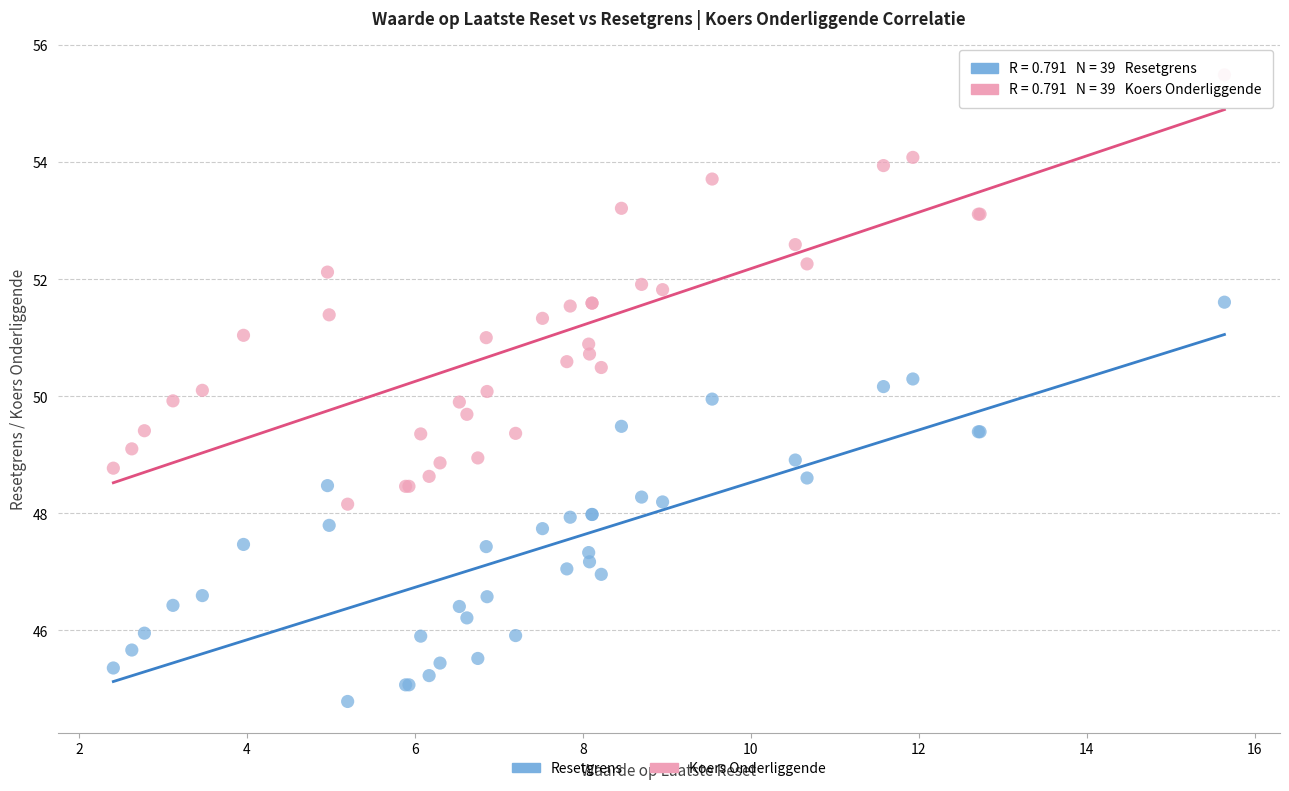

What is the X range (max minus min) for the scatter plot?

13.2